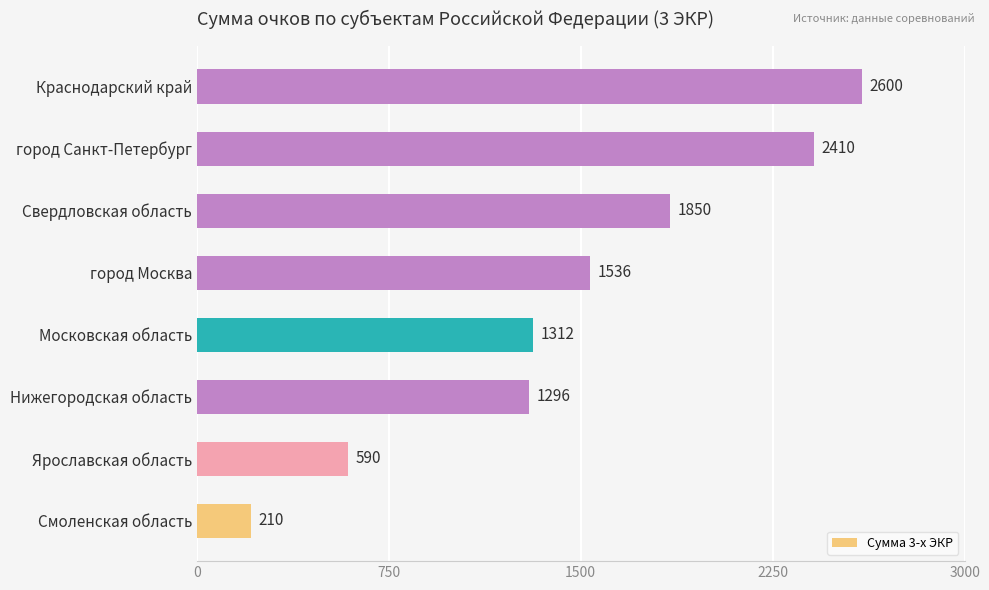

The chart shows a value of 1296 at Нижегородская область. True or false?

True